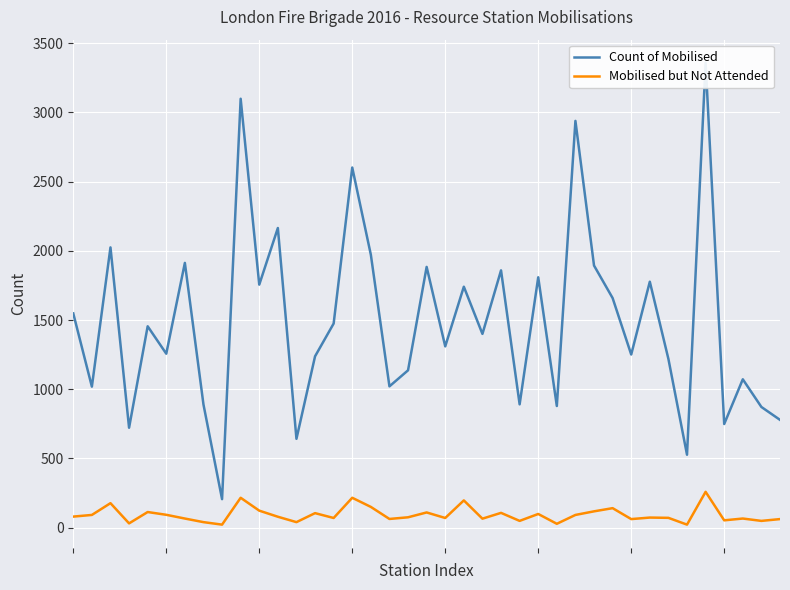

Reading left to right, transcribe all the data shown in this chart.

Count of Mobilised: 1548	1019	2025	722	1455	1257	1913	890	206	3099	1756	2165	642	1238	1475	2602	1972	1021	1137	1884	1310	1741	1400	1859	891	1809	879	2939	1894	1659	1251	1777	1219	527	3359	749	1072	872	779
Mobilised but Not Attended: 80	92	177	31	113	93	66	40	22	216	123	79	40	105	70	216	150	63	75	110	70	197	65	107	49	99	28	92	118	141	62	73	71	22	259	53	66	49	62